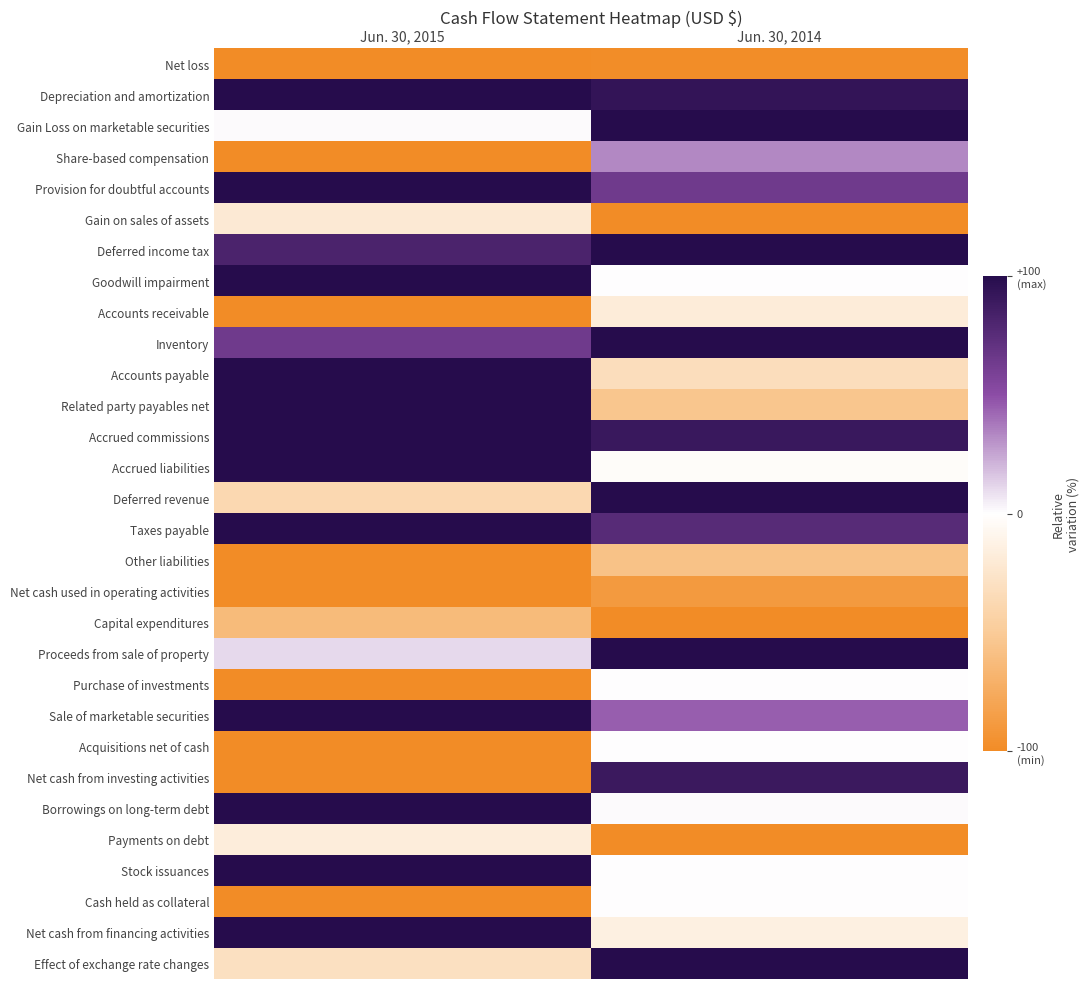

At Jun. 30, 2015, list the series in order from smallest to largest.

Net loss, Share-based compensation, Accounts receivable, Other liabilities, Net cash used in operating activities, Purchase of investments, Acquisitions net of cash, Net cash from investing activities, Cash held as collateral, Capital expenditures, Deferred revenue, Effect of exchange rate changes, Gain on sales of assets, Payments on debt, Gain Loss on marketable securities, Proceeds from sale of property, Inventory, Deferred income tax, Depreciation and amortization, Provision for doubtful accounts, Goodwill impairment, Accounts payable, Related party payables net, Accrued commissions, Accrued liabilities, Taxes payable, Sale of marketable securities, Borrowings on long-term debt, Stock issuances, Net cash from financing activities